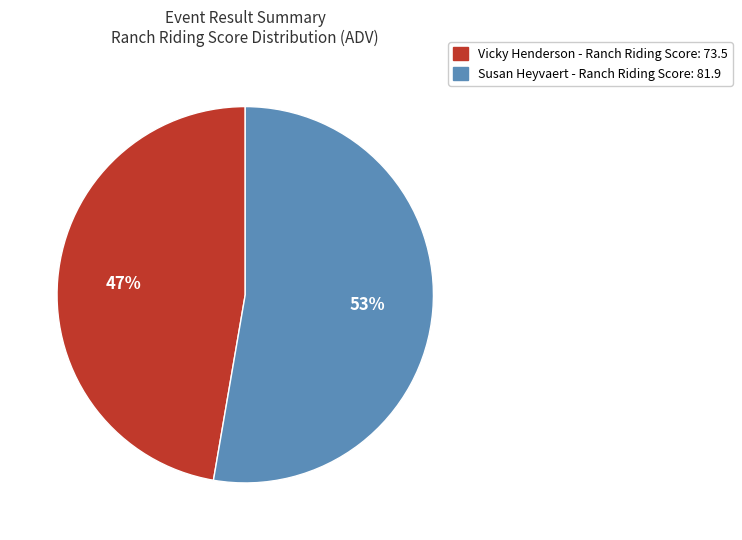

To the nearest percent, what is the average slice percentage?

50%